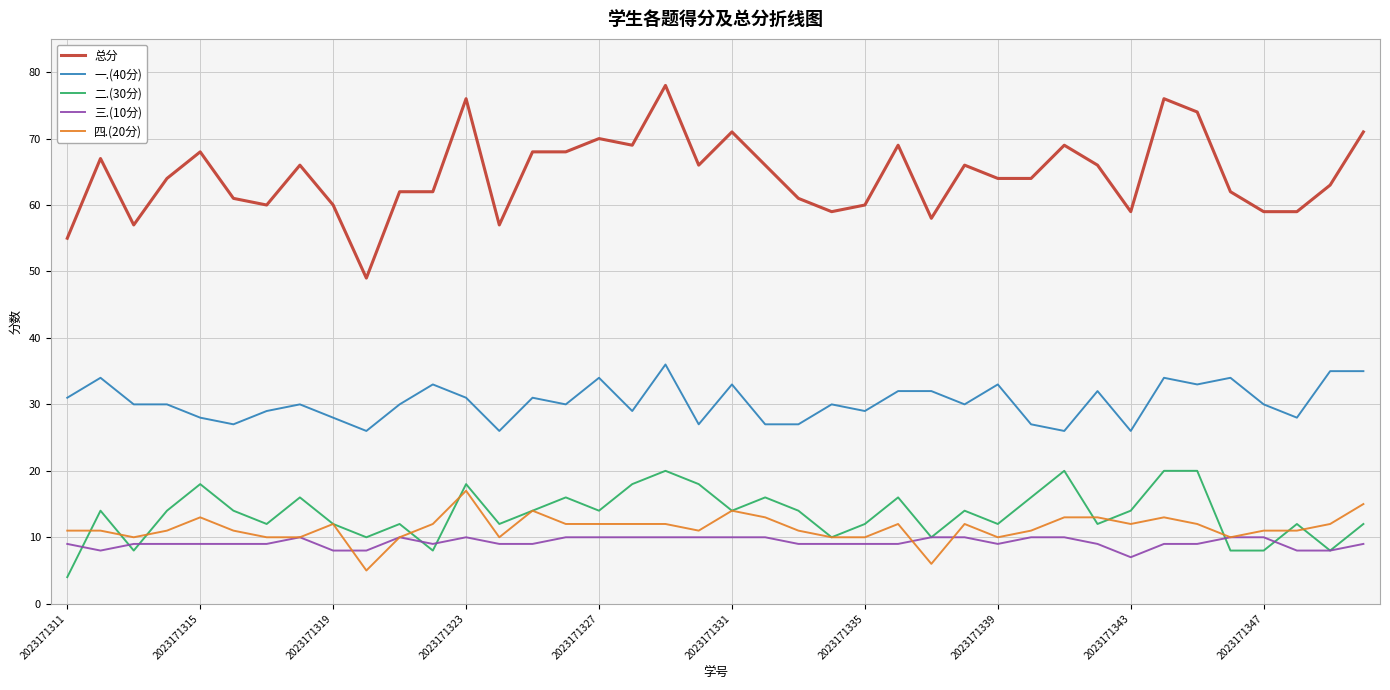

What are all the series names shown in the legend?

总分, 一.(40分), 二.(30分), 三.(10分), 四.(20分)